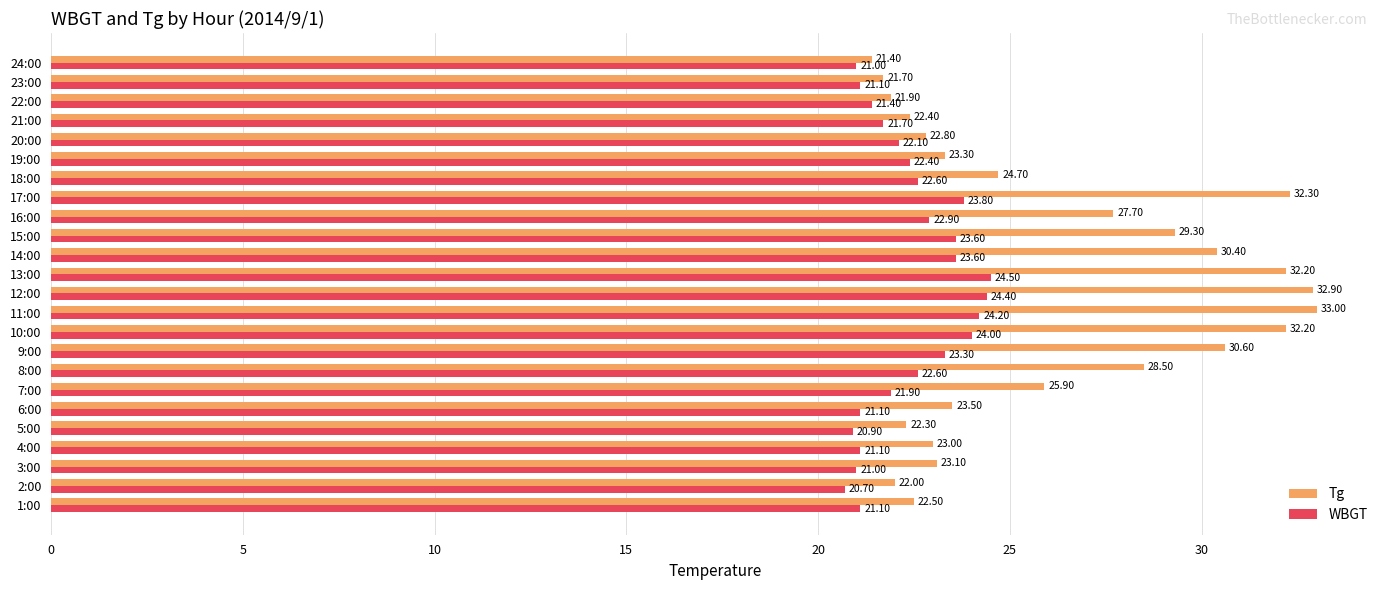

List the series in order of their peak value, lowest first.

WBGT, Tg